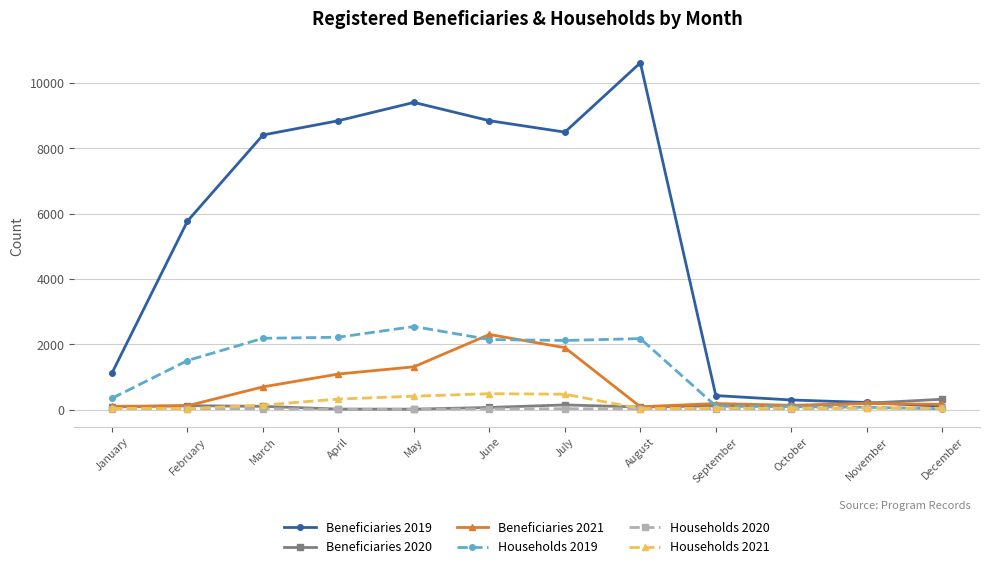

True or false: Beneficiaries 2020 and Beneficiaries 2019 cross at least once.

True